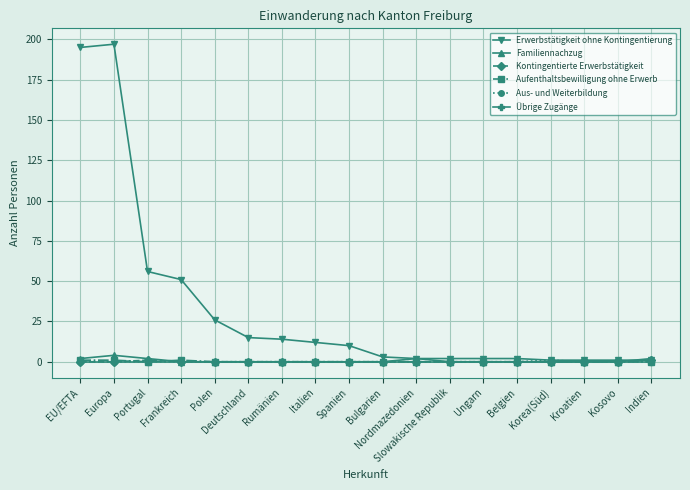

Is it true that Aus- und Weiterbildung equals 0 at Ungarn?

True